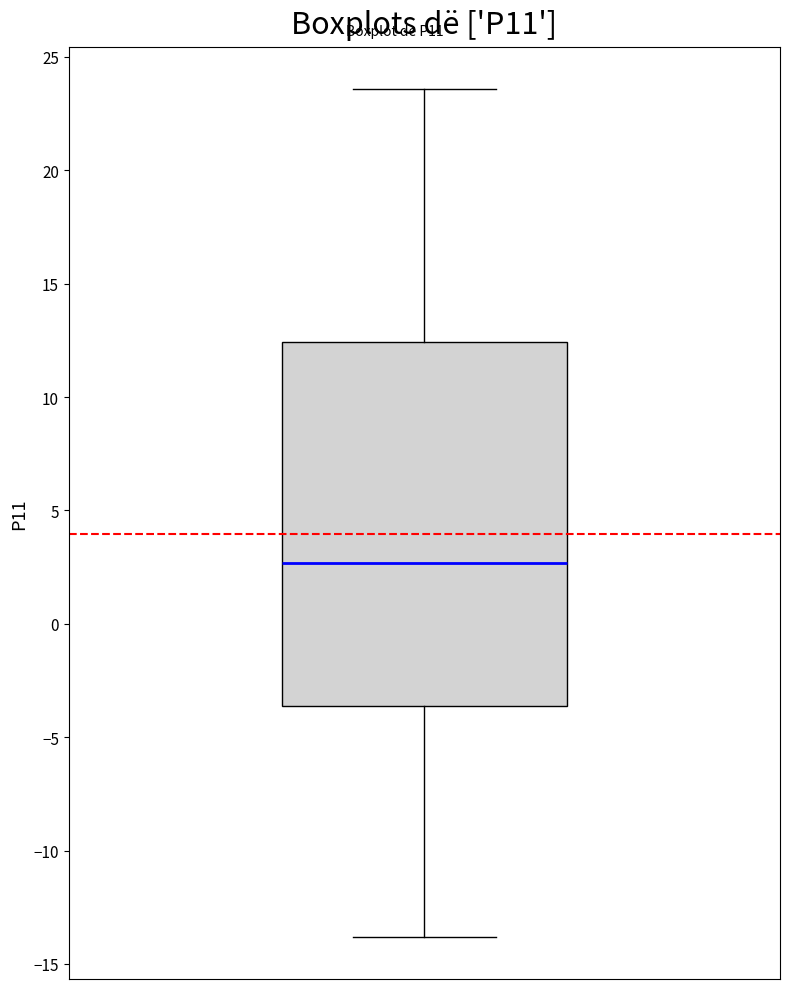

Transcribe this box plot: give where the median line is, the range the box spans, and where the two whiskers end, as read against the y-axis. The values are not printed on the chart, so give them approximately, as read against the axis.

median 2.5, box -3.5 to 12.5, whiskers -14.0 to 23.5